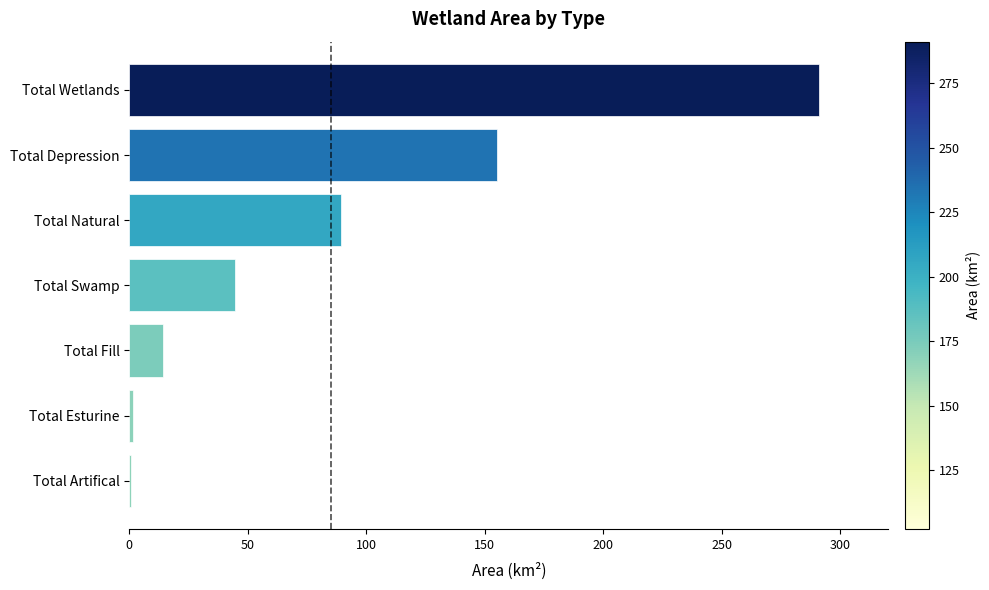

What is the sum of all values?

596.4